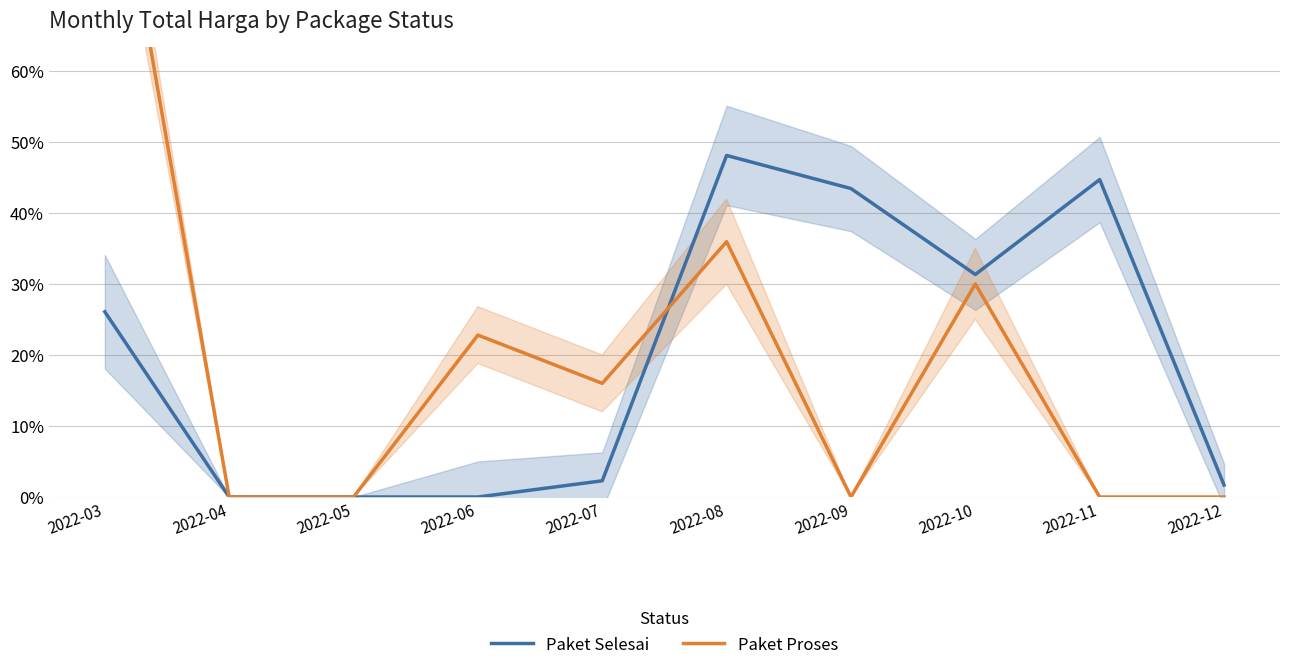

How many interior local valleys does the Paket Proses series have?

2